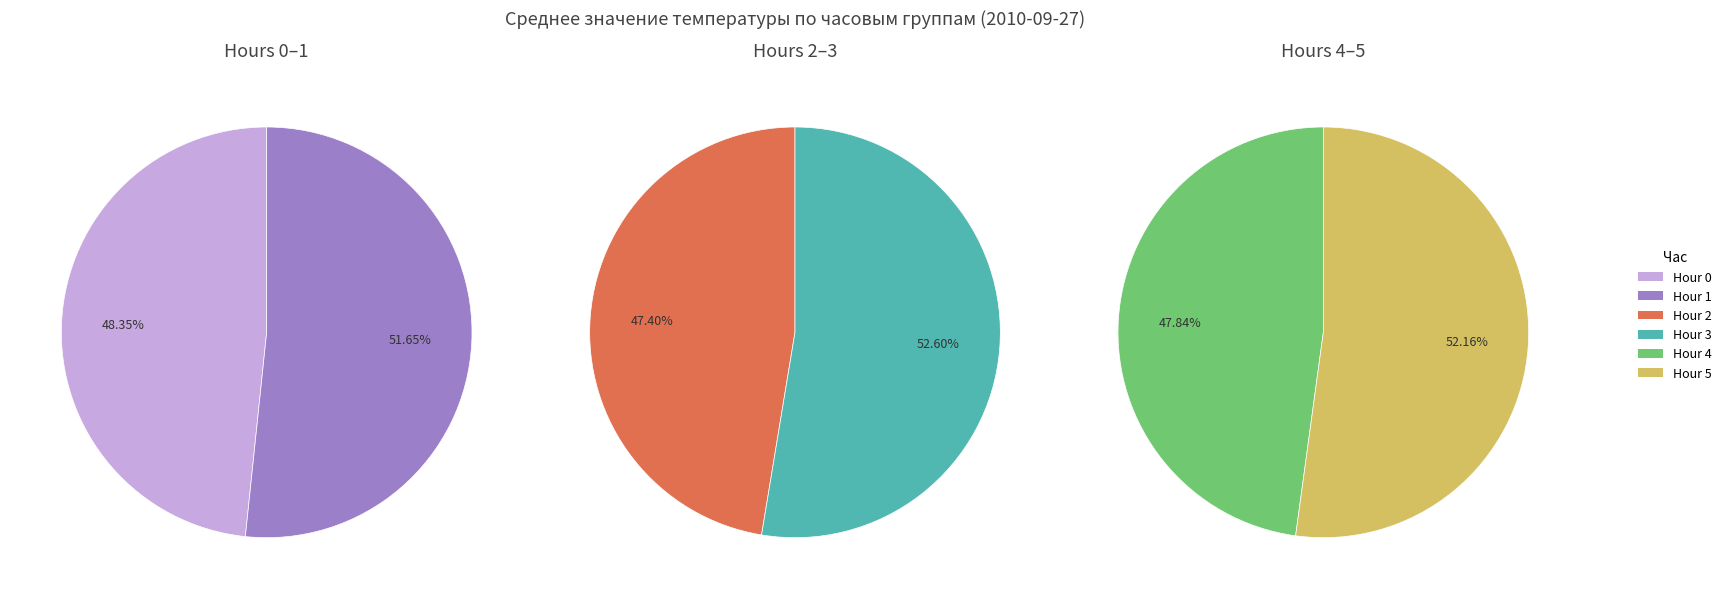

Does Hour 5 account for over 50% of the chart?

No